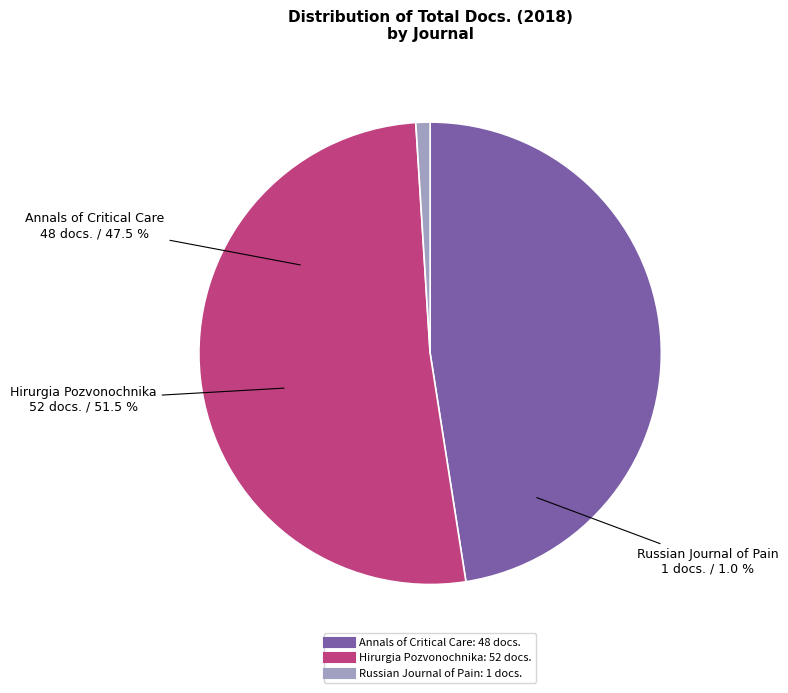

How much of the chart is everything except Annals of Critical Care?

52.5%